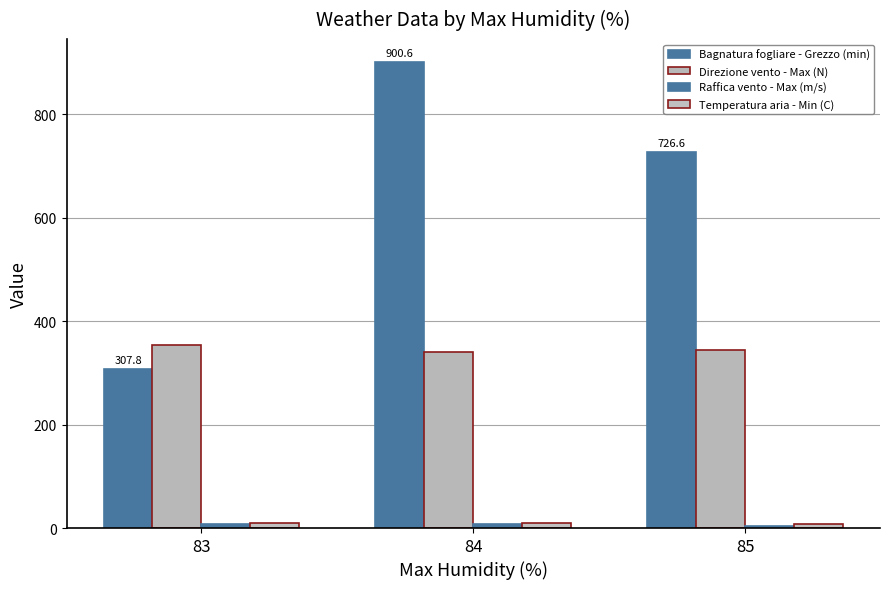

How many bars are there in each group?

4